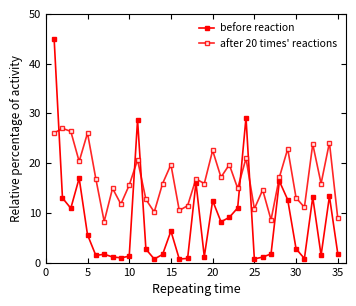

How many intersections are there between before reaction and after 20 times' reactions?

5